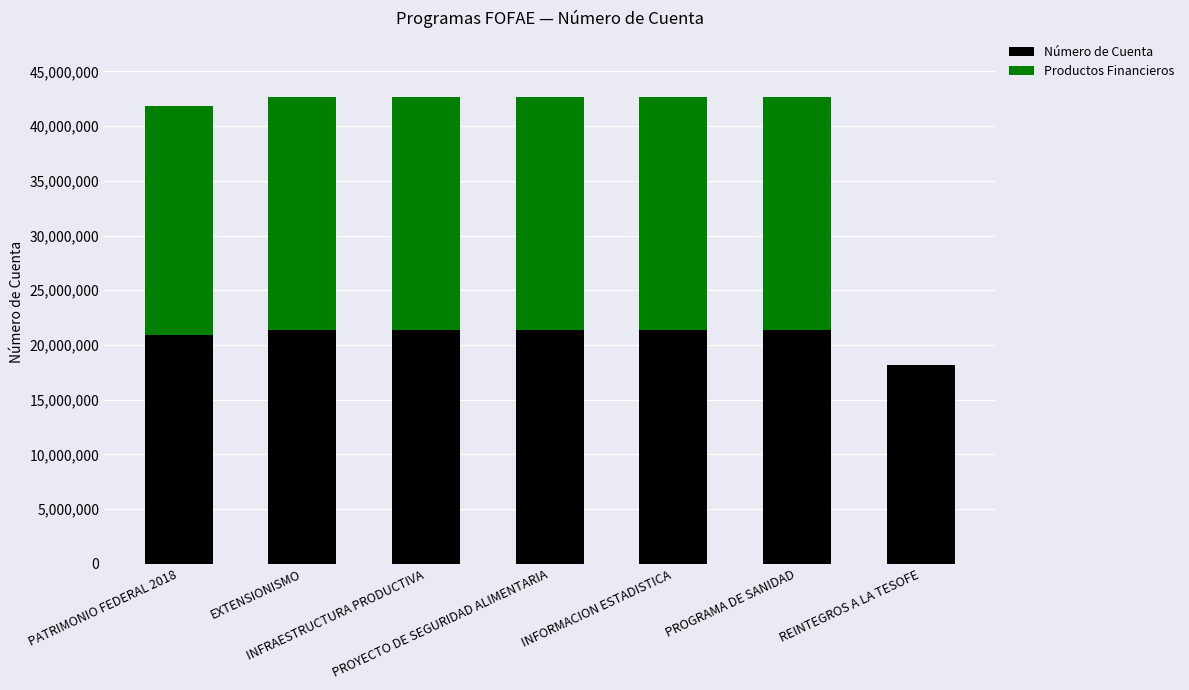

What is the highest value of the Número de Cuenta series?

21331400